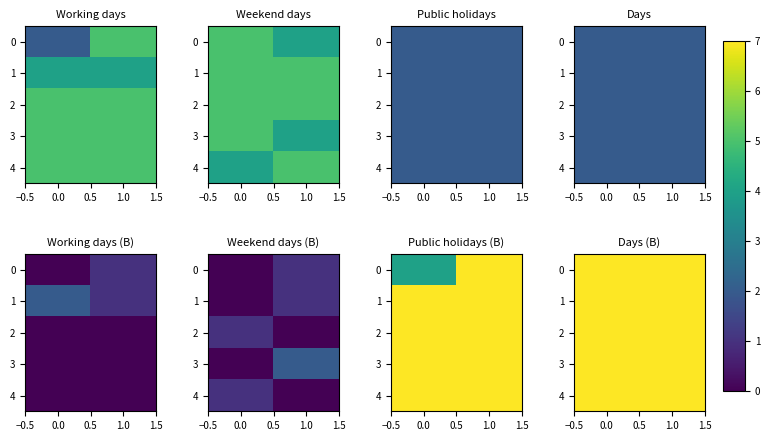

Which has a higher value, 19/12 or 13/03?

19/12